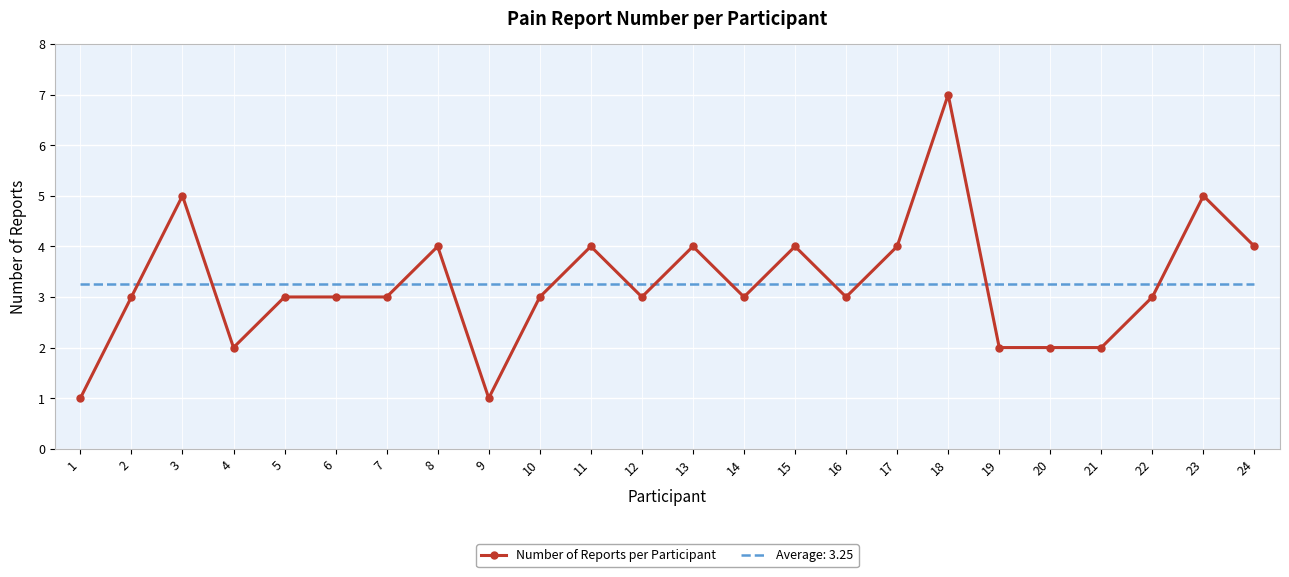

Is it true that Number of Reports per Participant equals 1.6 at 9?

False